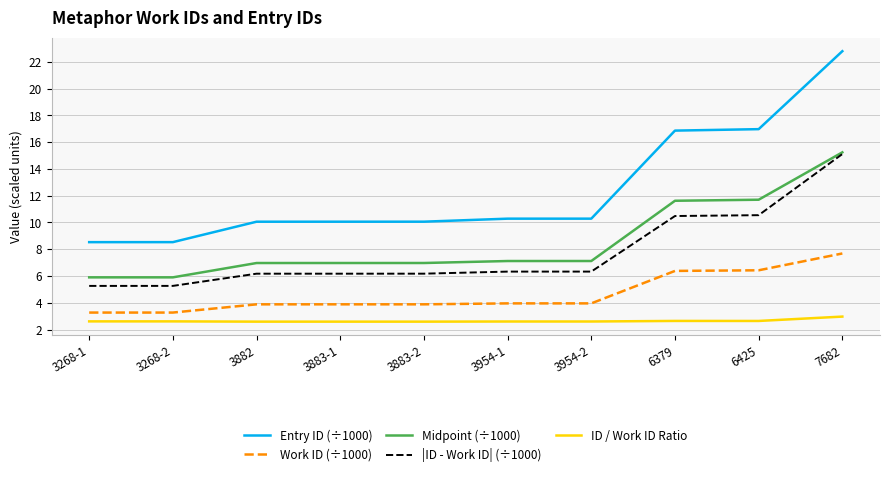

What is the approximate value of ID / Work ID Ratio at 6425?

2.6